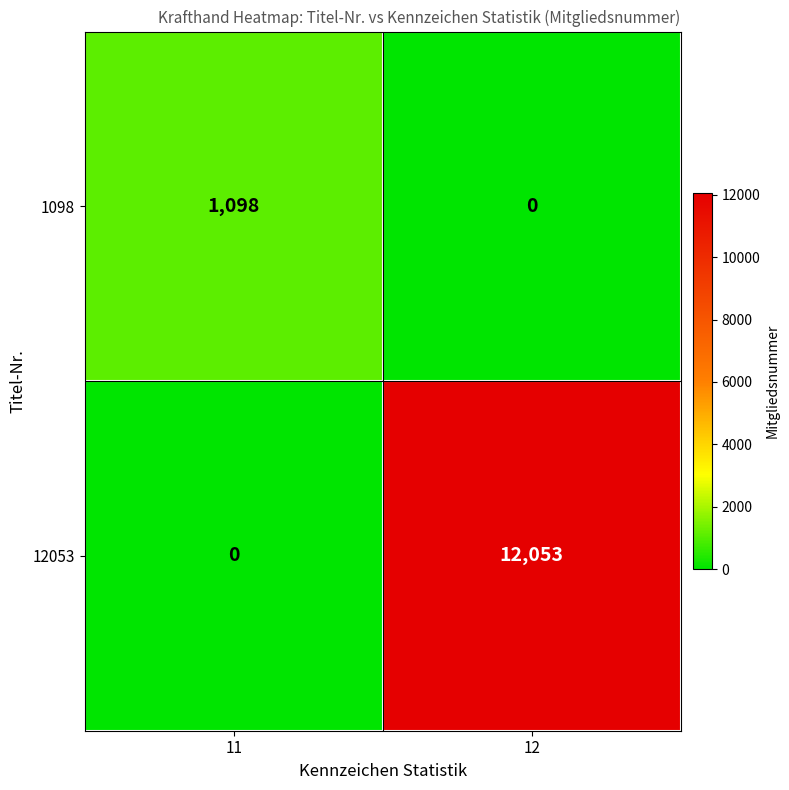

The 1098 series shows 0 at 12. True or false?

True